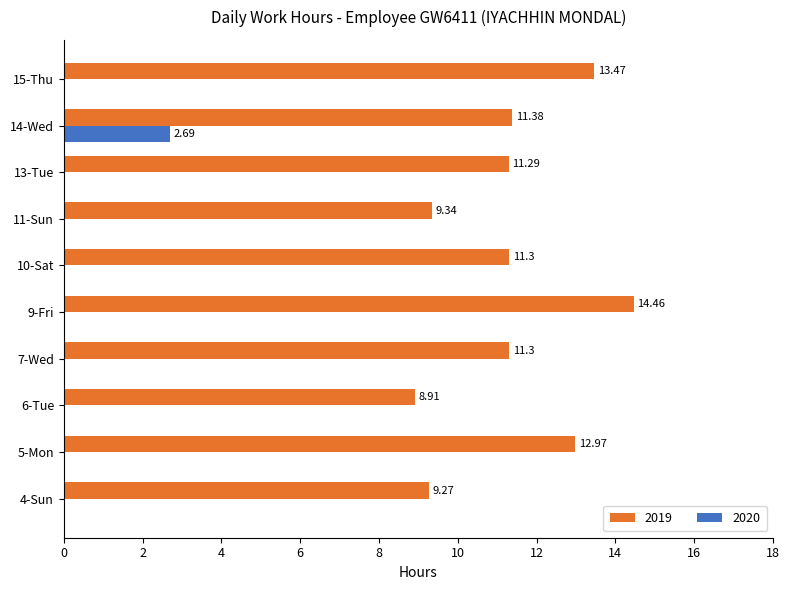

What is the sum of all 2019 values?

113.7